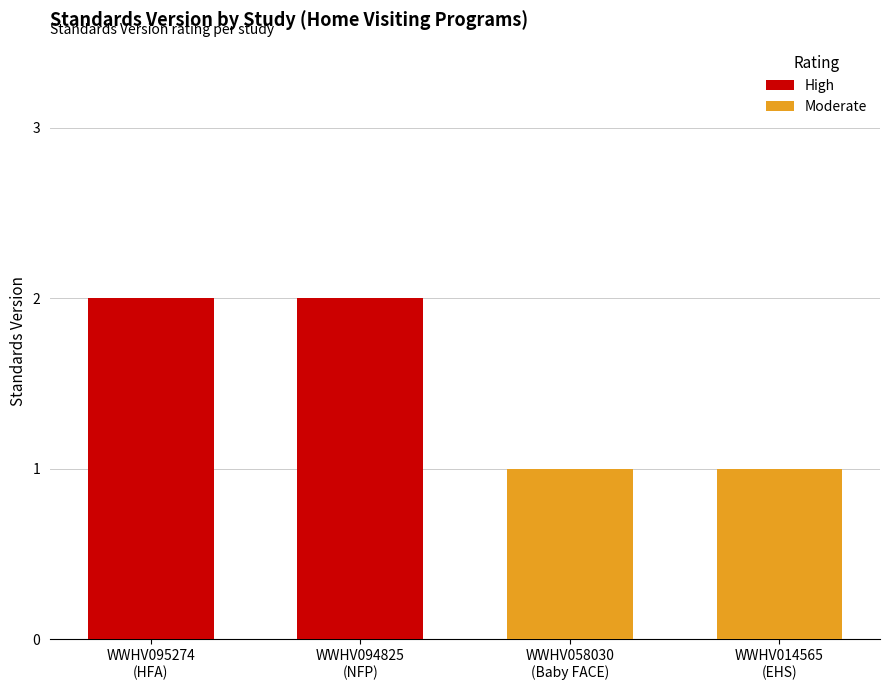

Are the bars grouped side by side (vs. stacked)?

Yes